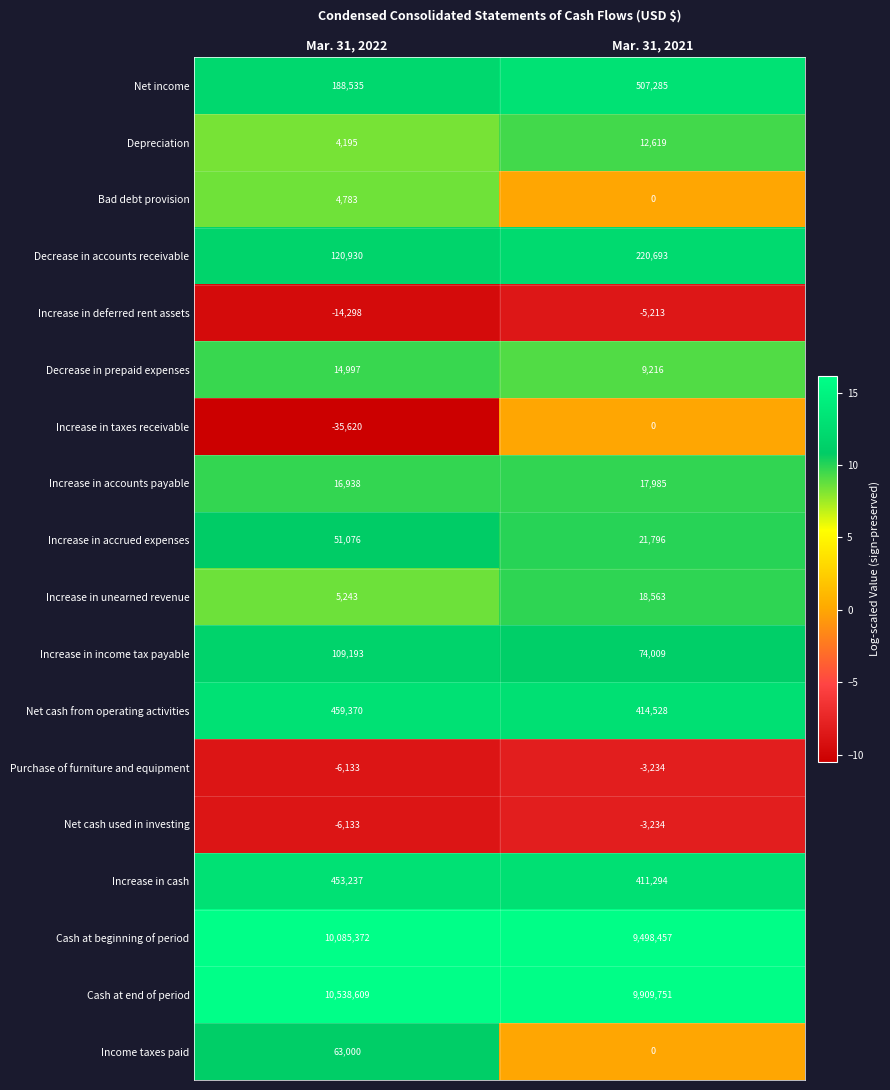

Which label corresponds to the largest value in the chart?

Mar. 31, 2022